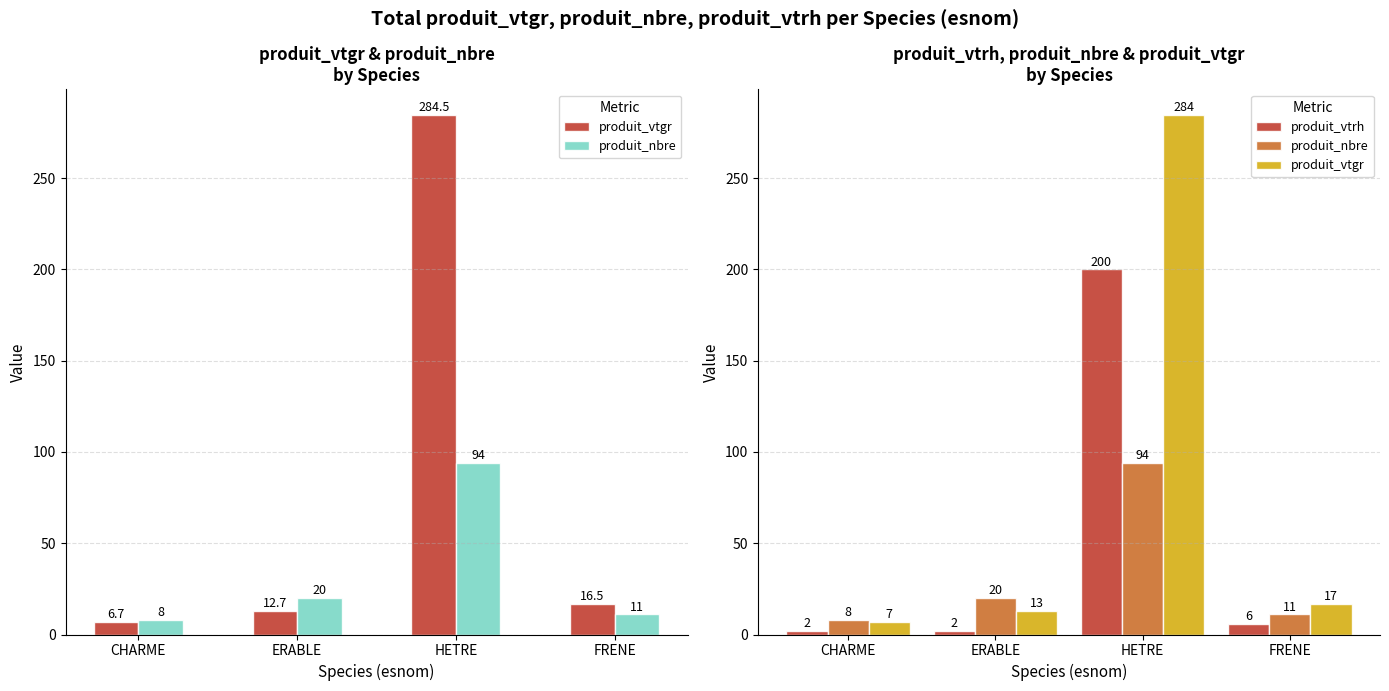

How many distinct data groups are displayed?

3